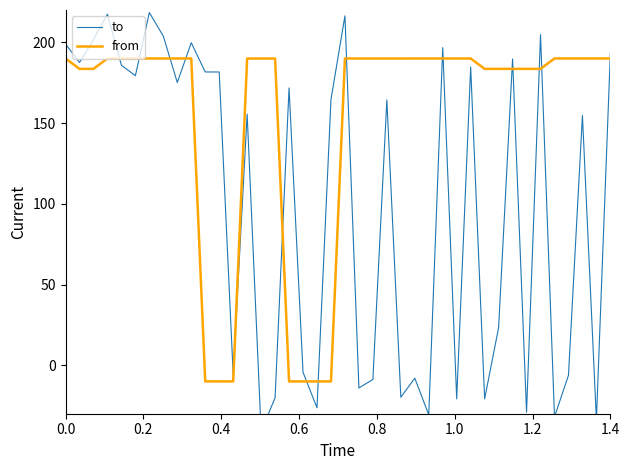

What is the minimum value for from?

-10.0